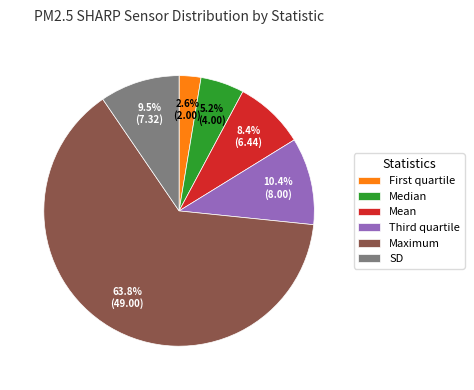

Which slice is the smallest?

First quartile